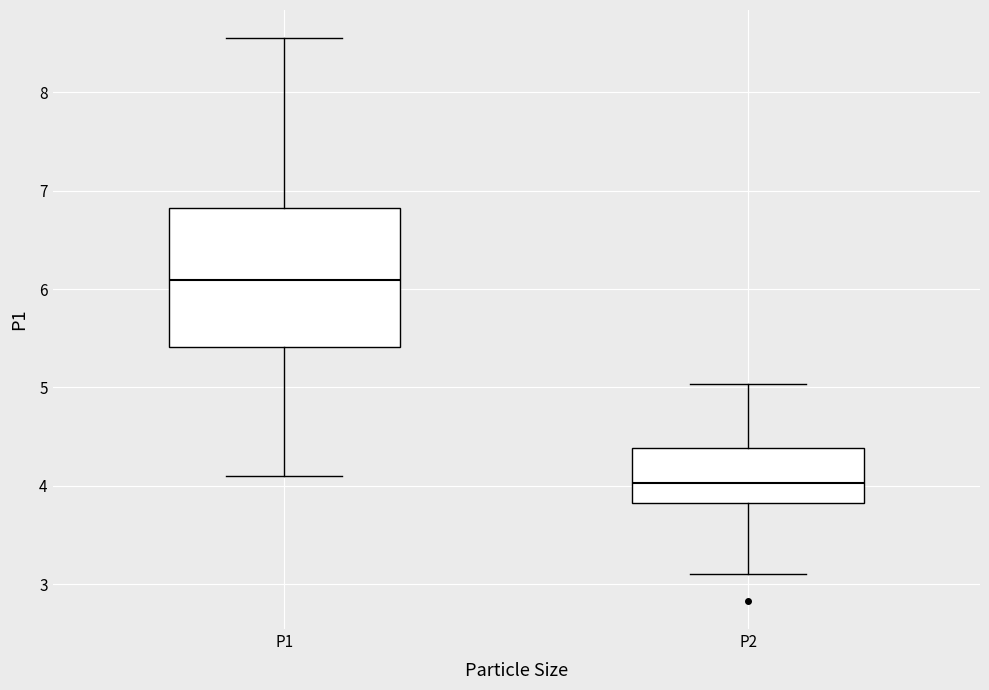

Reading left to right, transcribe this box plot: for each box, give where its median line is, the range the box spans, and where its two whiskers end, as read against the y-axis. The values are not printed on the chart, so give them approximately, as read against the axis.

P1: median 6.1, box 5.4 to 6.8, whiskers 4.1 to 8.6
P2: median 4.0, box 3.8 to 4.4, whiskers 3.1 to 5.0